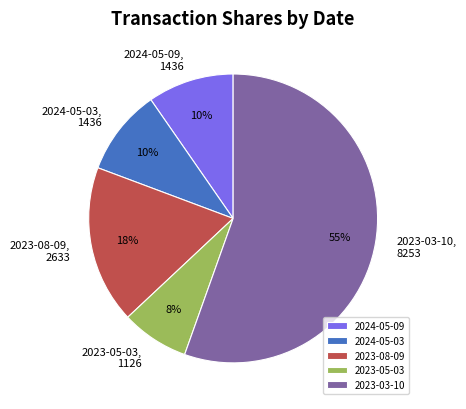

How many slices are in this pie chart?

5